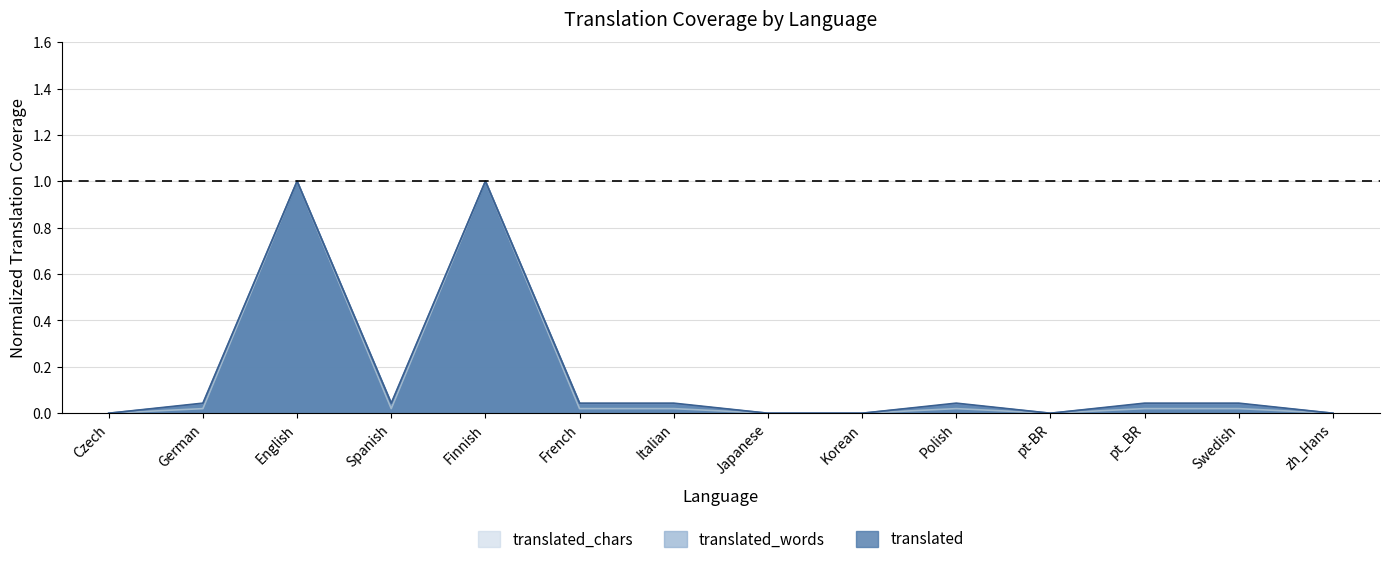

How many lines are shown in the chart?

3